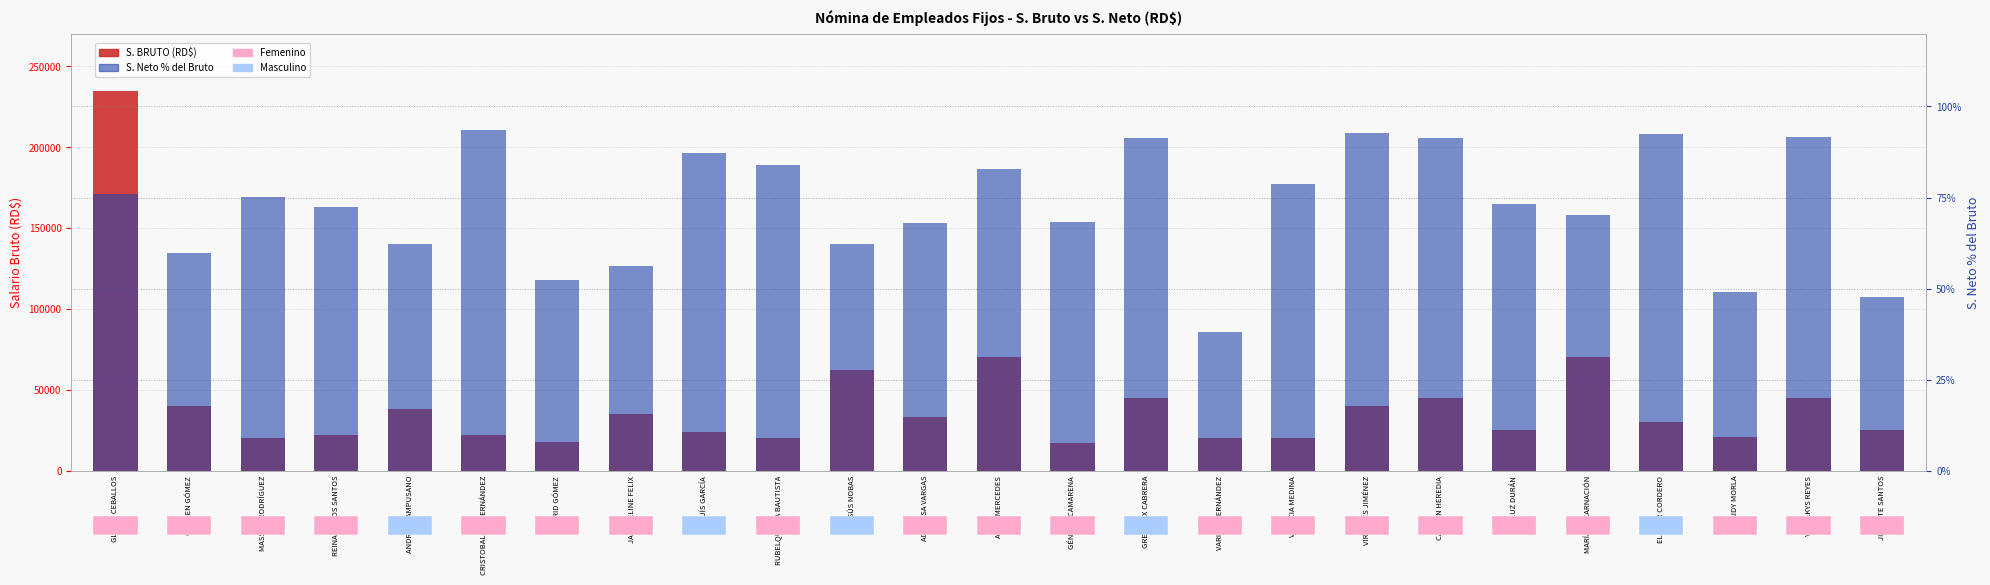

What is the sum of all S. NETO % of Bruto values?

1815.7